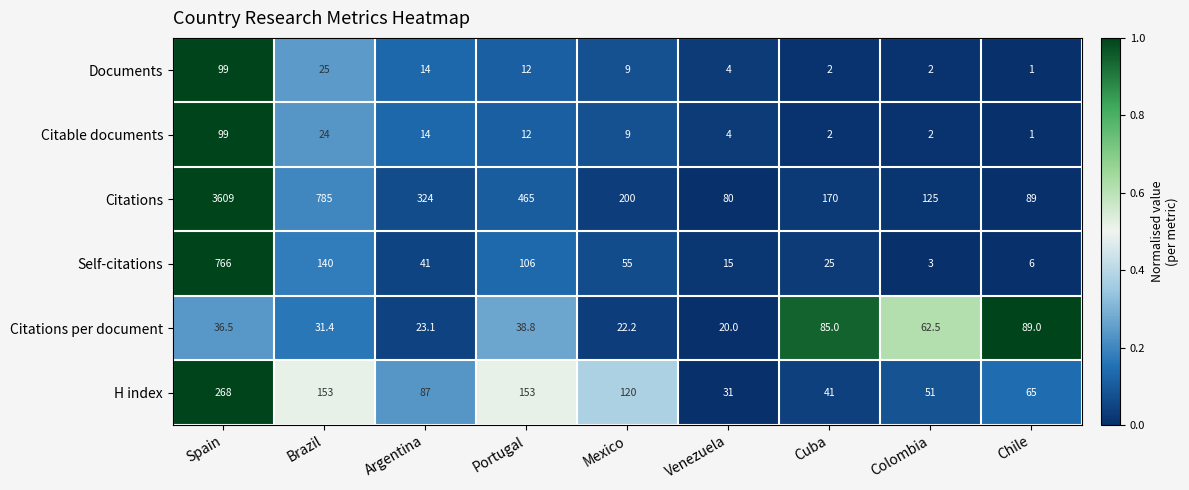

Count the number of data series in this chart.

6